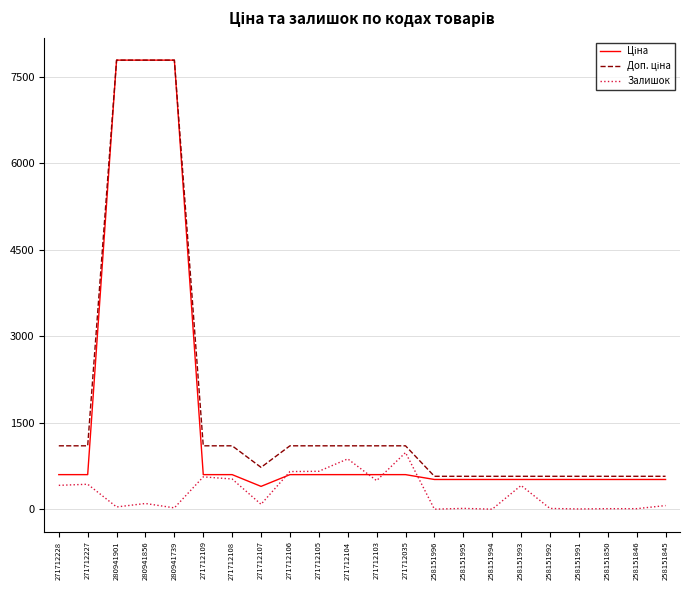

Is it true that Залишок equals 9.0 at 258151850?

True